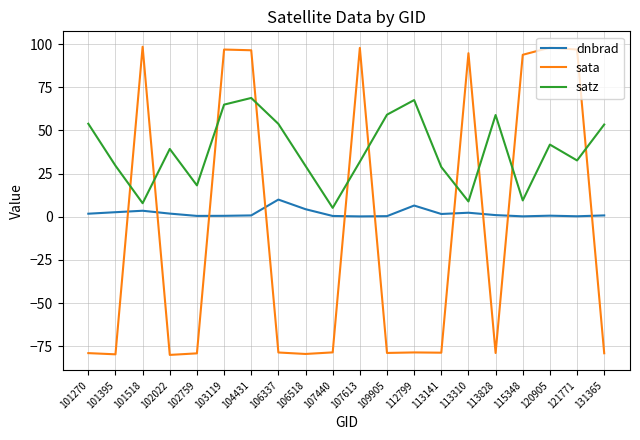

True or false: satz and dnbrad intersect in this chart.

False